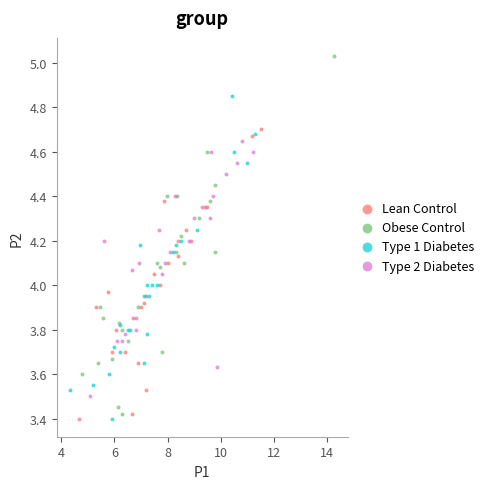

Which series contains the highest Y value?

Obese Control